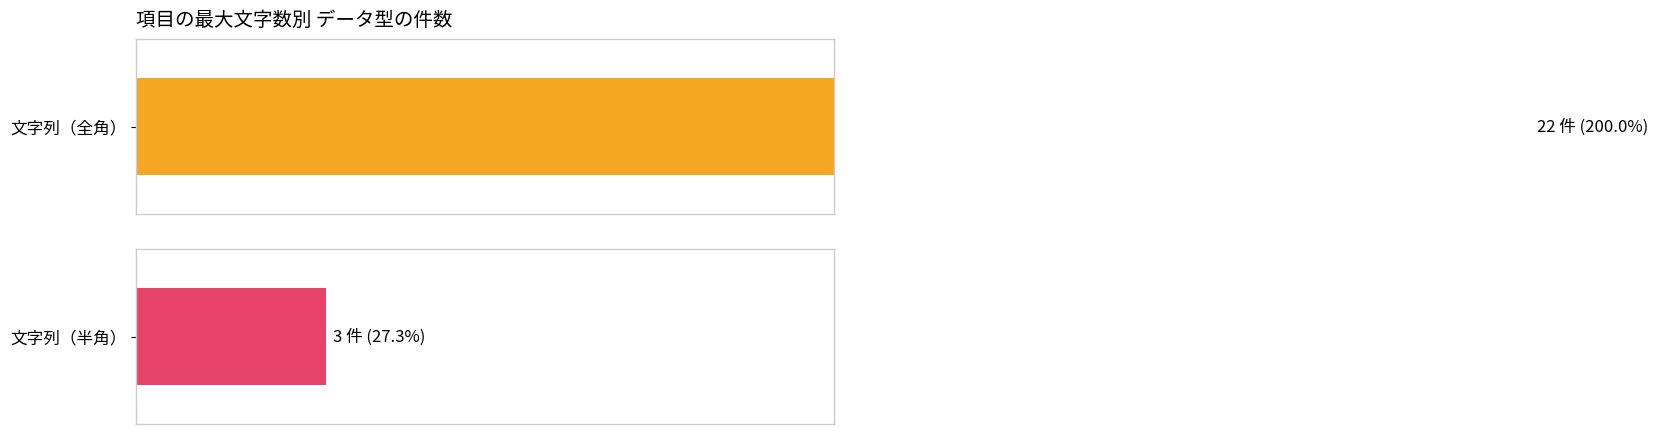

At 30, list the series in order from smallest to largest.

文字列（半角）, 文字列（全角）